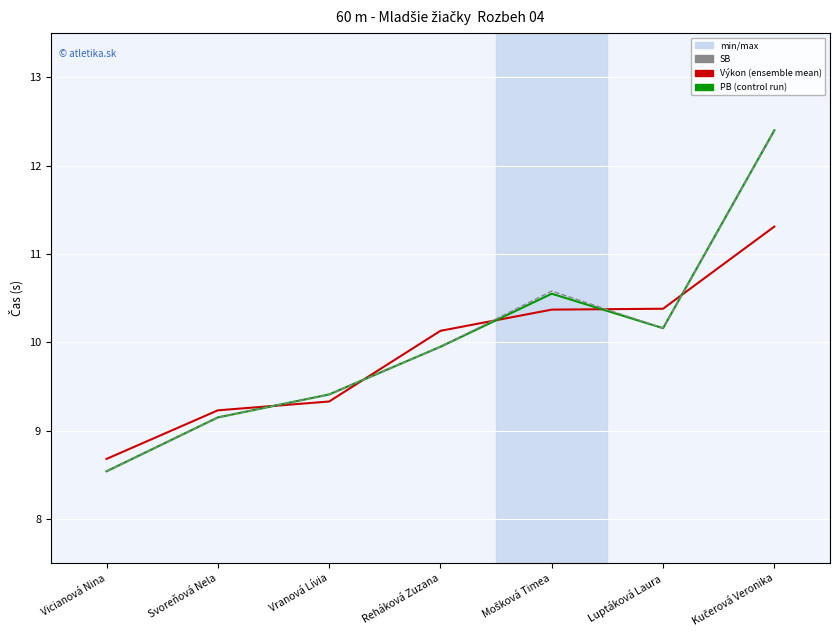

True or false: SB and Výkon cross at least once.

True